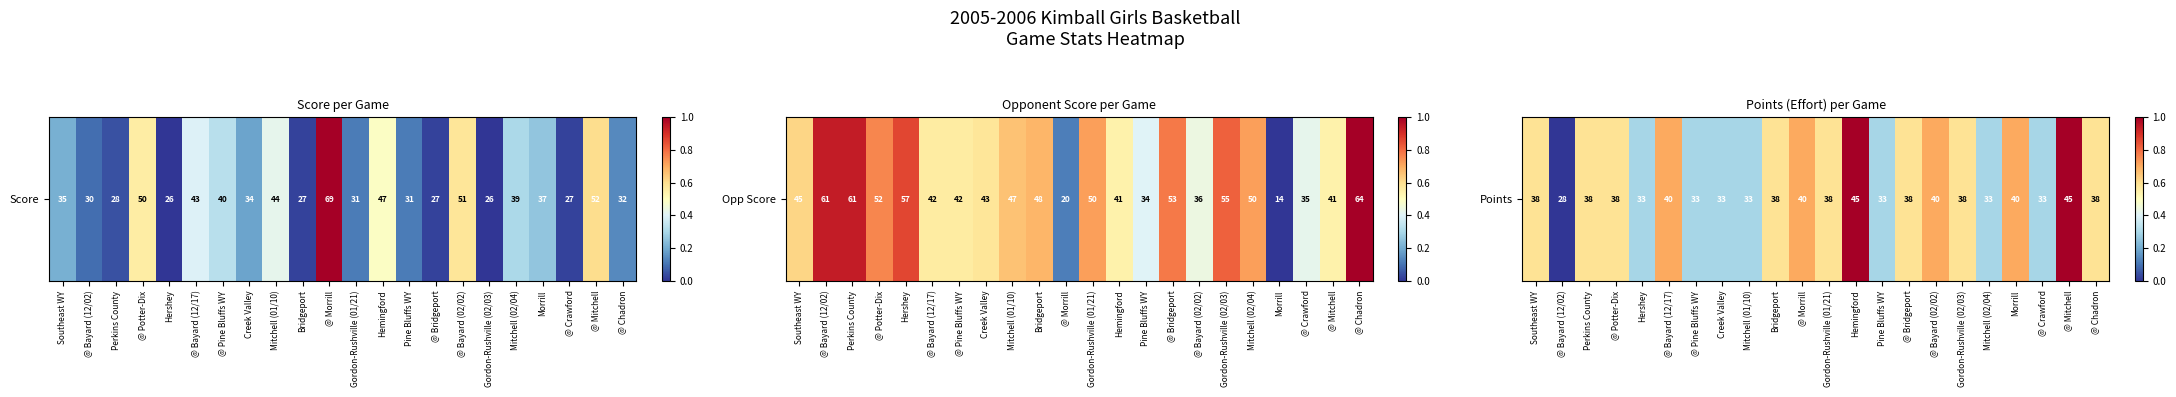

Where is the data nearest to the value 0?

@ Bayard (12/02)